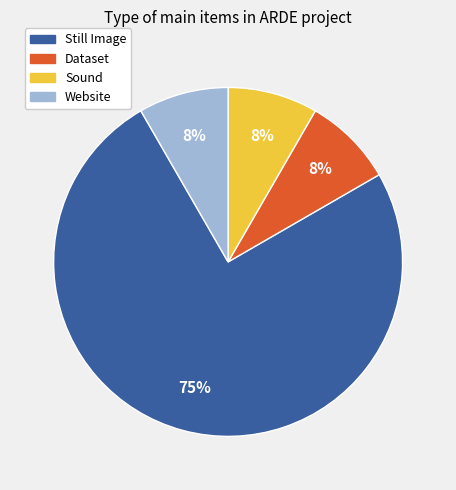

True or false: Still Image accounts for 75% of the total.

True